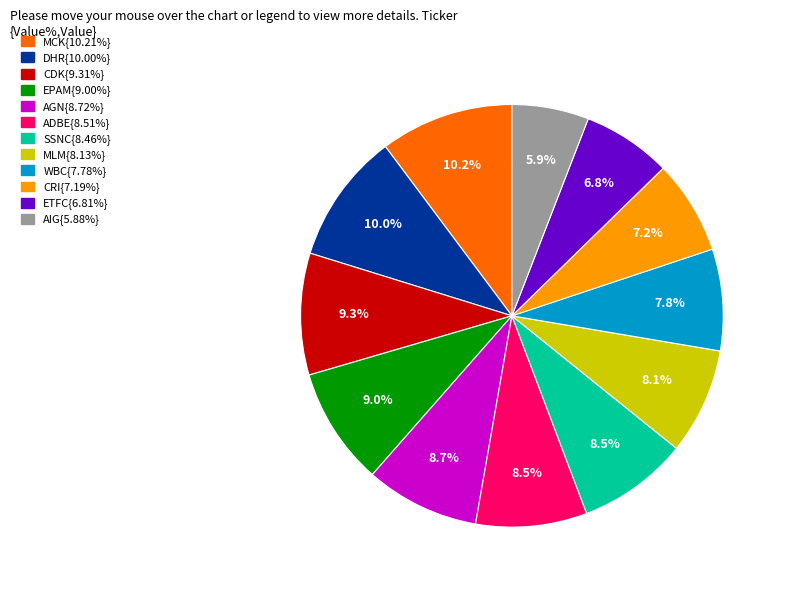

Does any single category account for the majority?

No